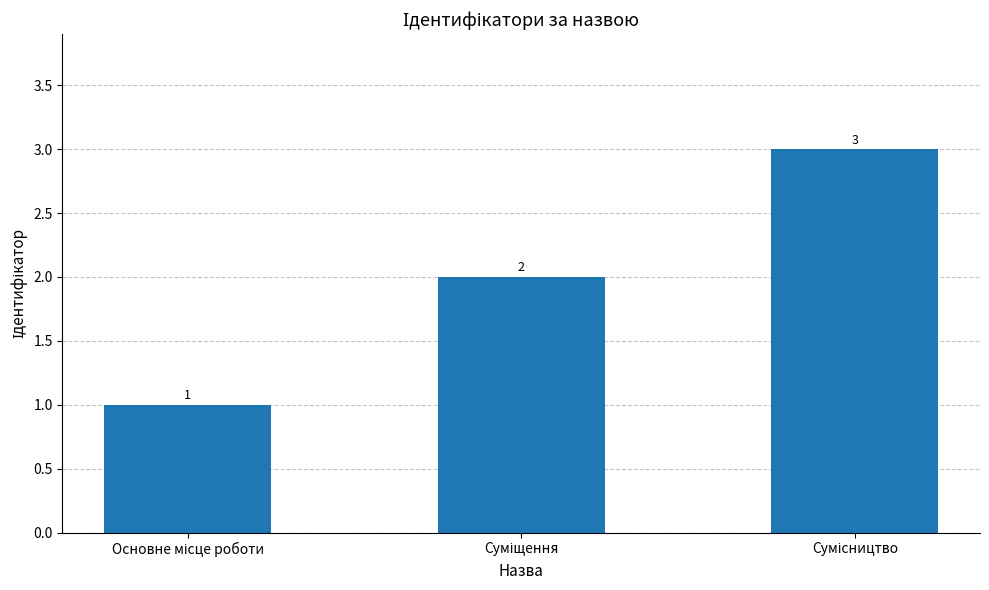

Reading left to right, transcribe all the data shown in this chart.

1	2	3